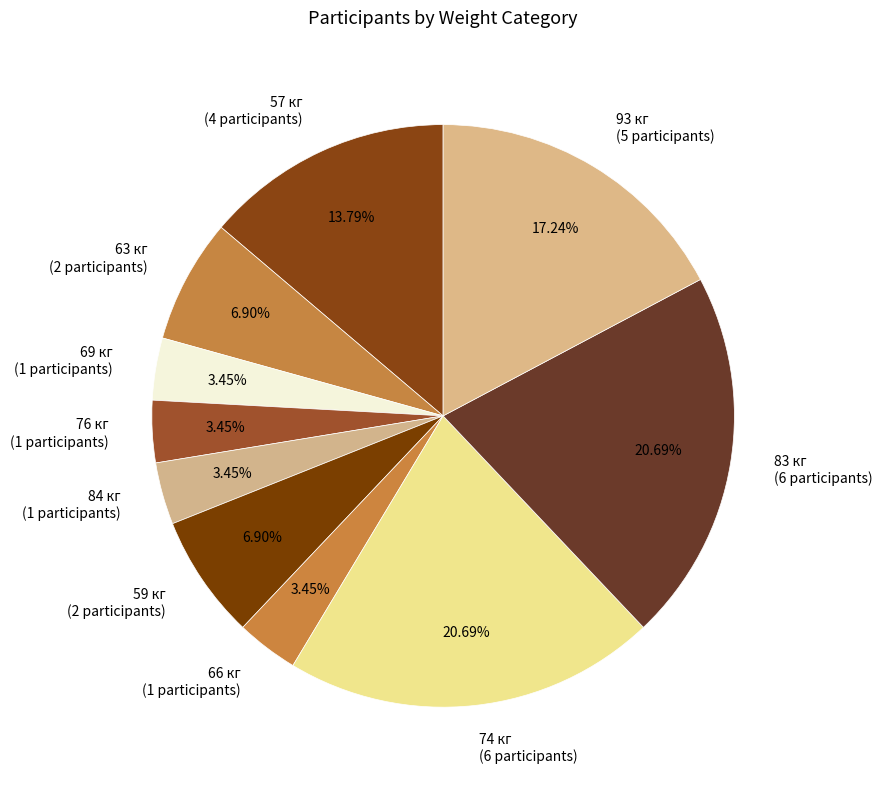

What portion of the pie excludes 93 кг?

82.8%